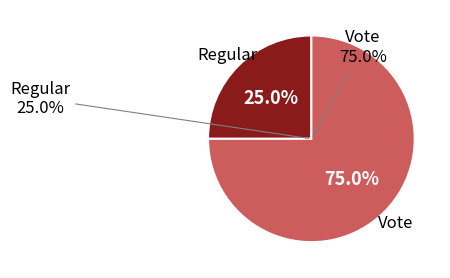

To the nearest percent, what percentage of the pie is Vote?

75%